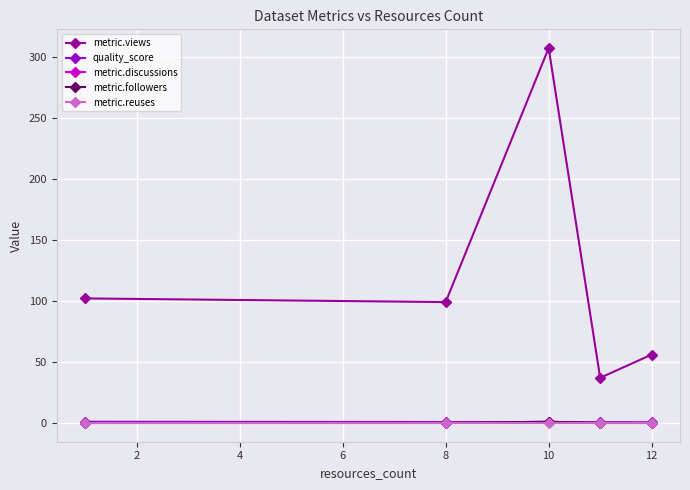

Is this an area chart (filled region under the line)?

No